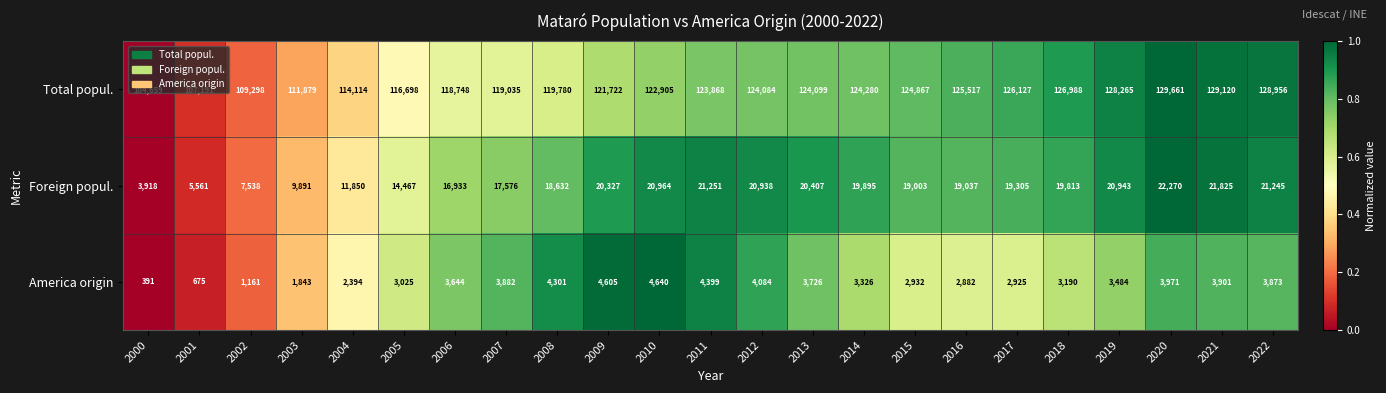

True or false: Total popul. has a value of 124280 at 2014.

True